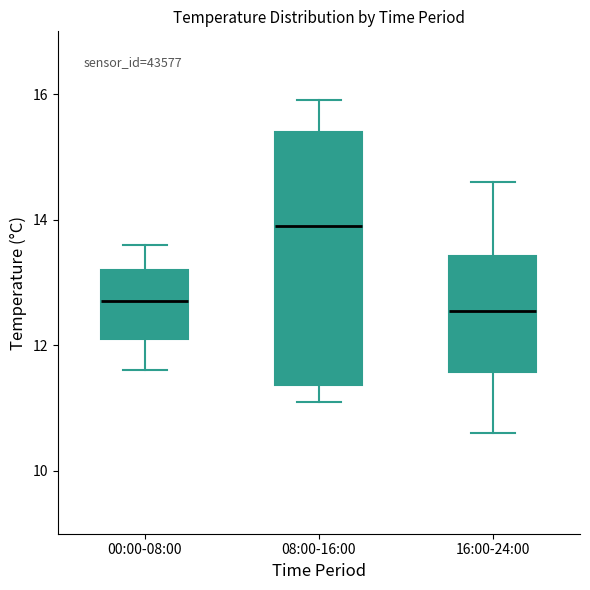

Which box's median line is the highest?

08:00-16:00